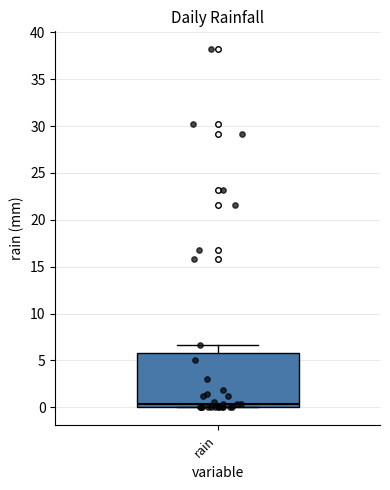

Read this box plot against the y-axis: the position of the median line, the range covered by the box, and the ends of both whiskers. The values are not printed on the chart, so give them approximately, as read against the axis.

median 0.5, box 0.0 to 6.0, whiskers 0.0 to 6.5